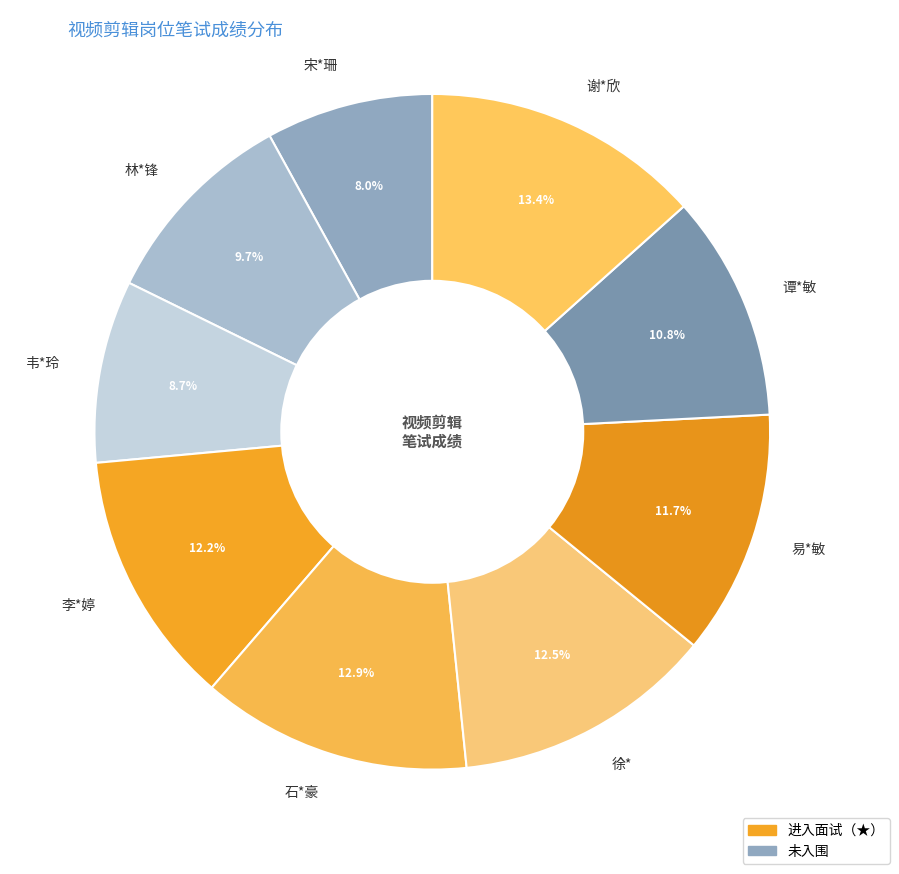

True or false: 谭*敏 accounts for 16% of the total.

False